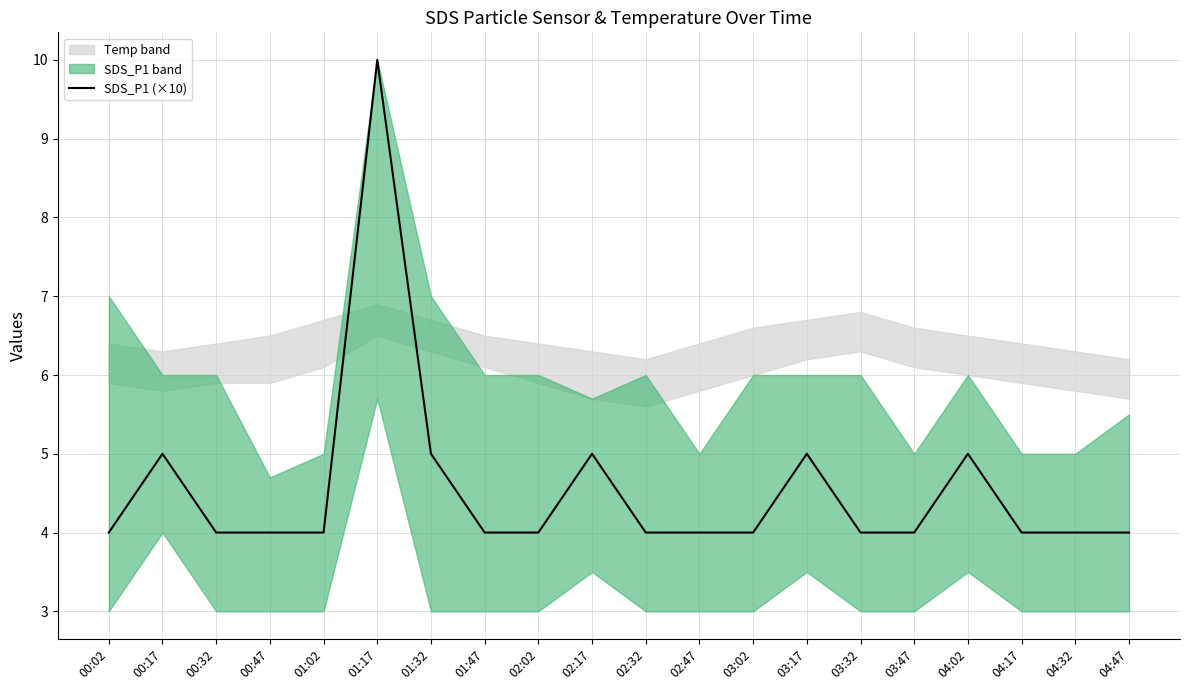

What is the label of the 7th point from the left?

01:32